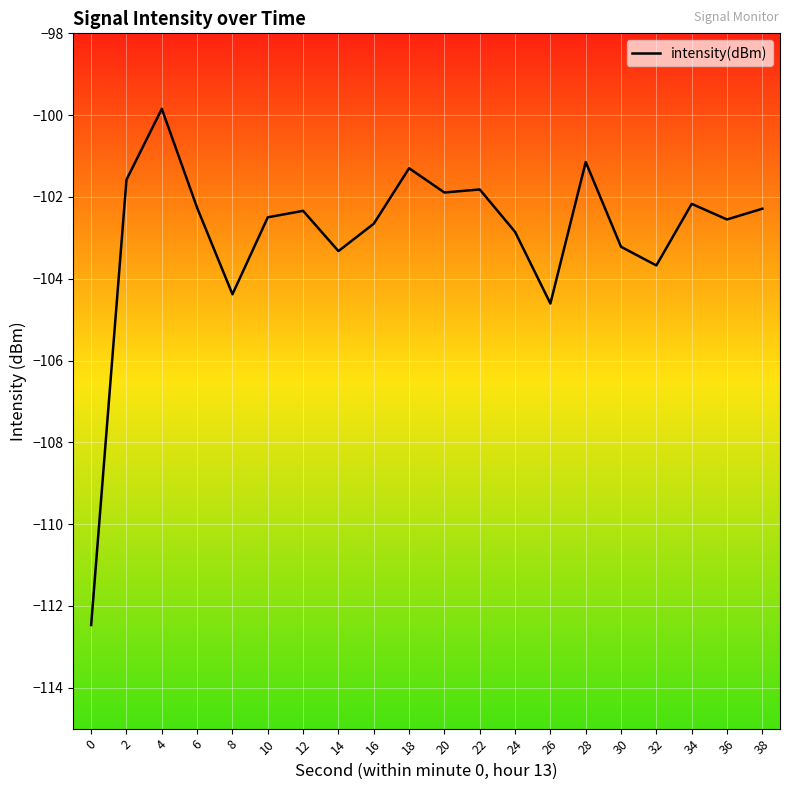

Does the chart display data point markers on the line(s)?

No